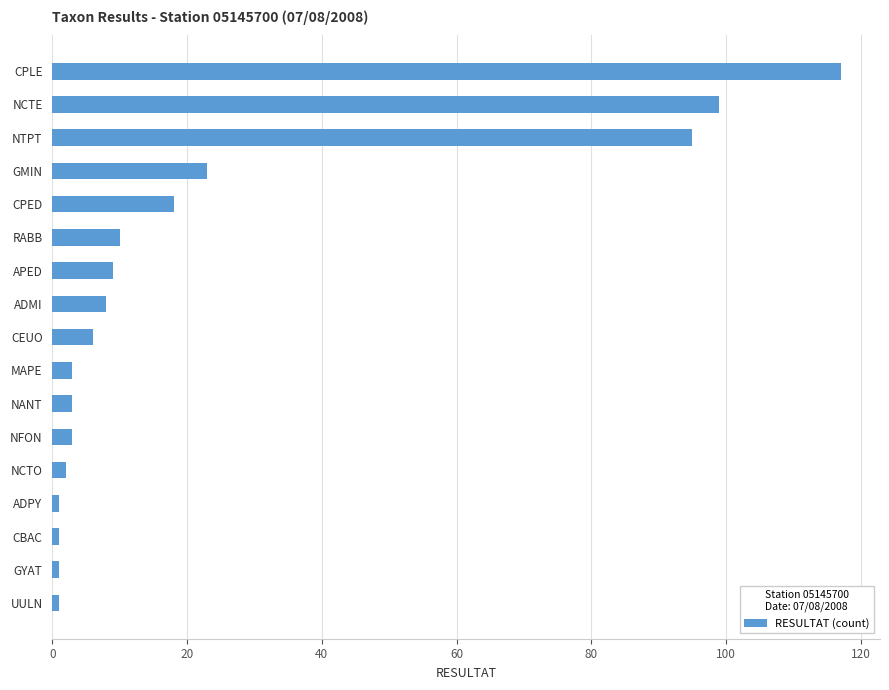

Are the bars horizontal?

Yes